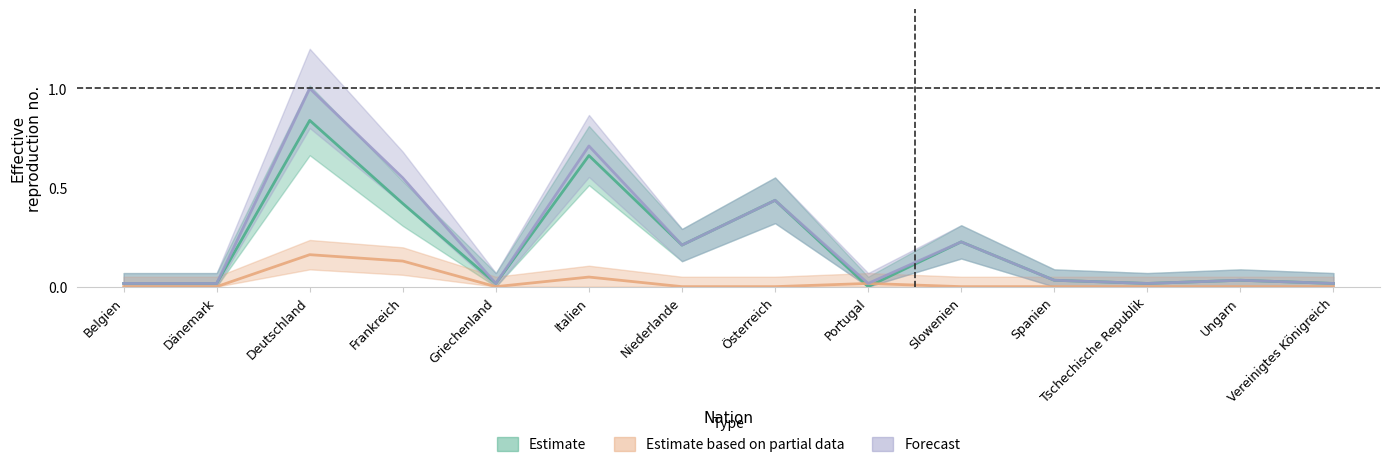

What is the label of the 1st point from the right?

Vereinigtes Königreich